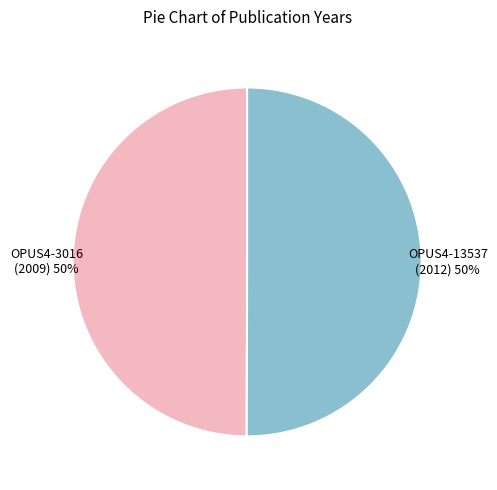

The OPUS4-13537 (2012) slice represents 43% of the pie. True or false?

False